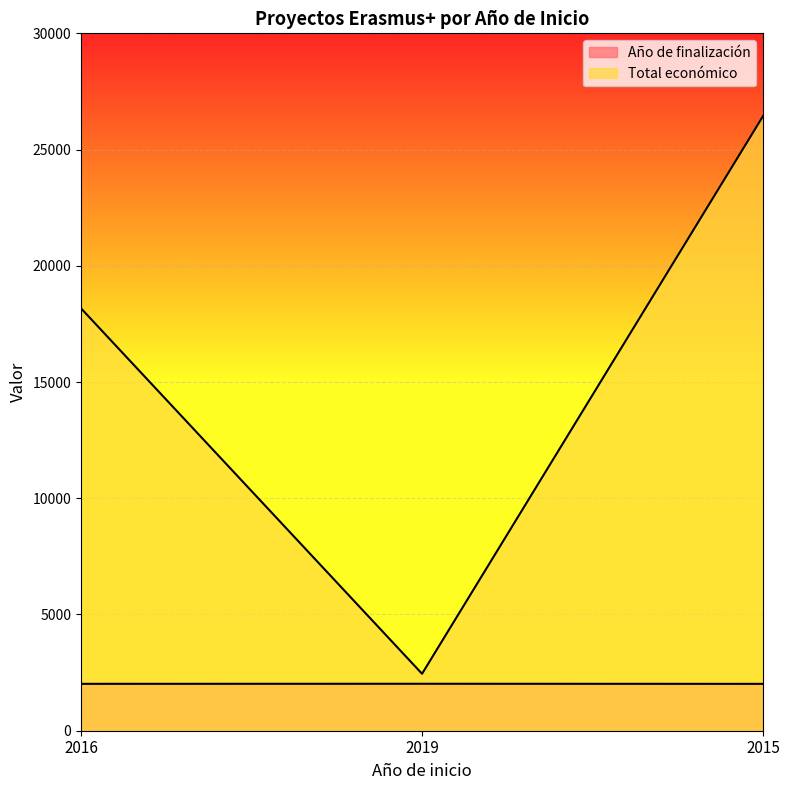

What is the difference between the maximum and minimum values in the Año de finalización series?

4